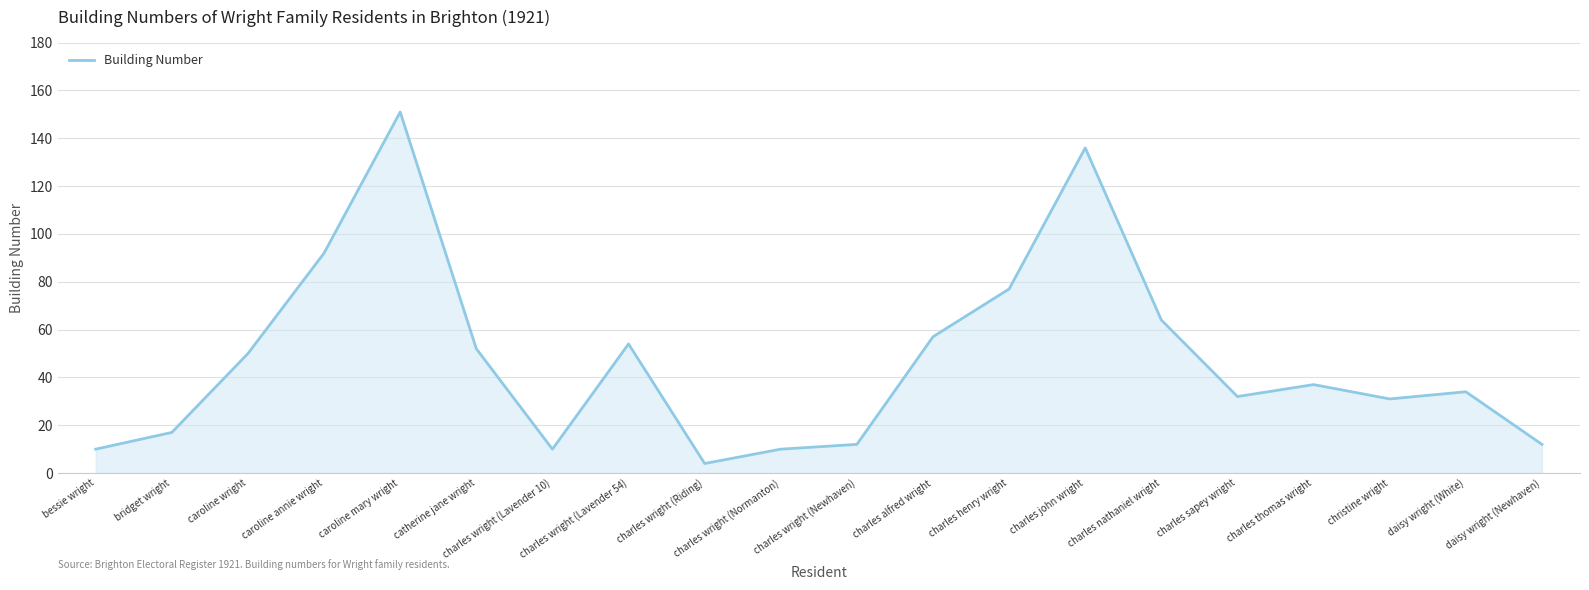

The chart shows a value of 44 at charles john wright. True or false?

False